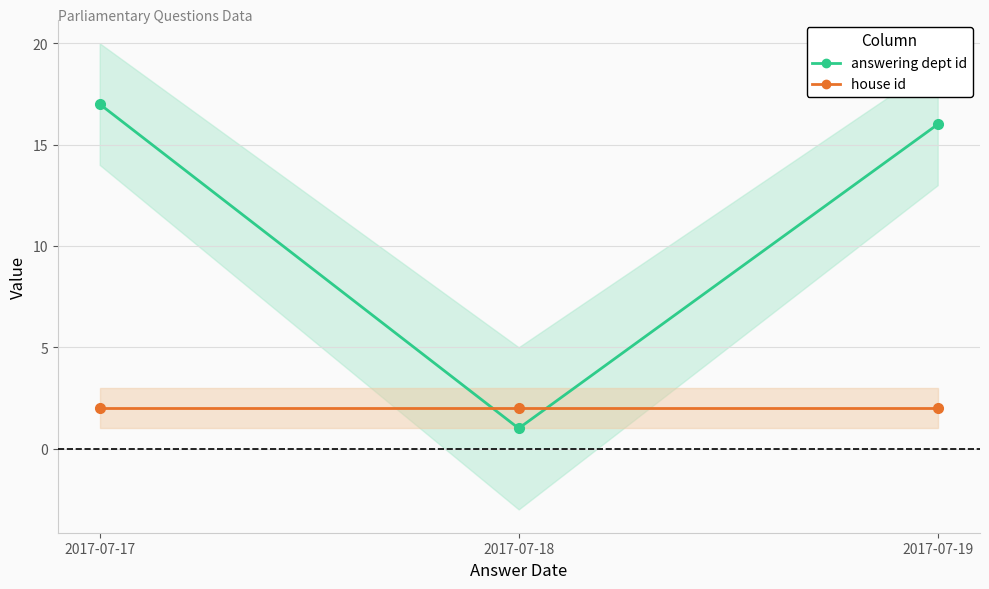

What is the spread (max minus min) of values at 2017-07-18?

1